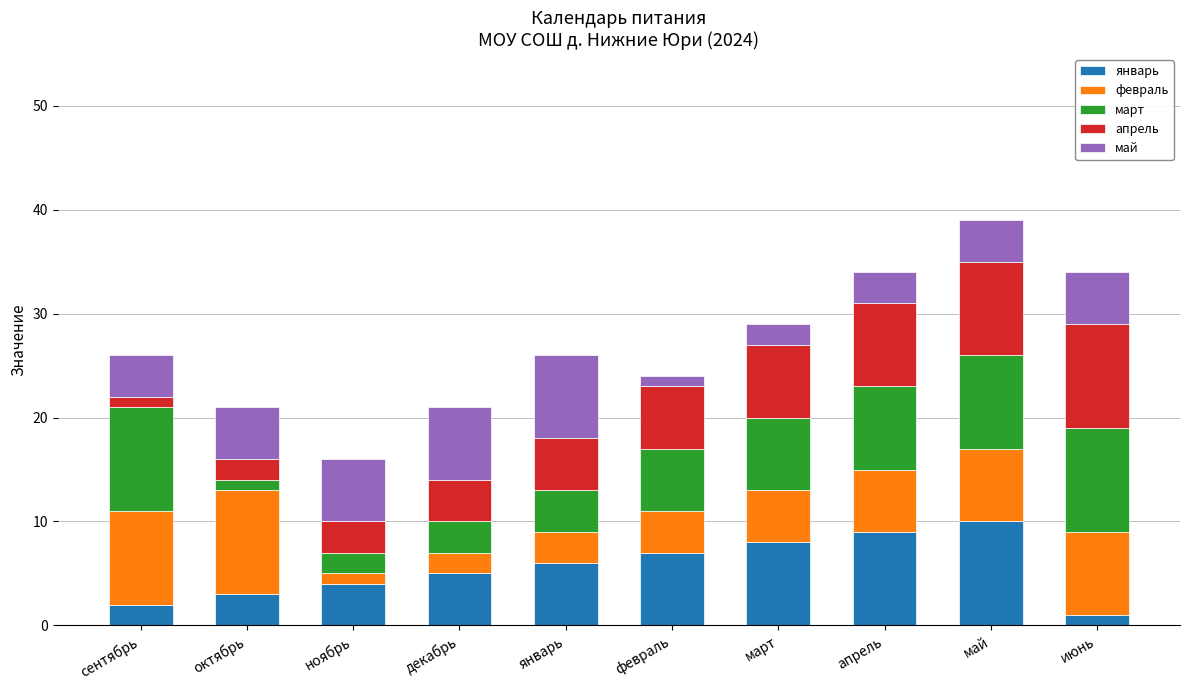

What is the highest value of the январь series?

10